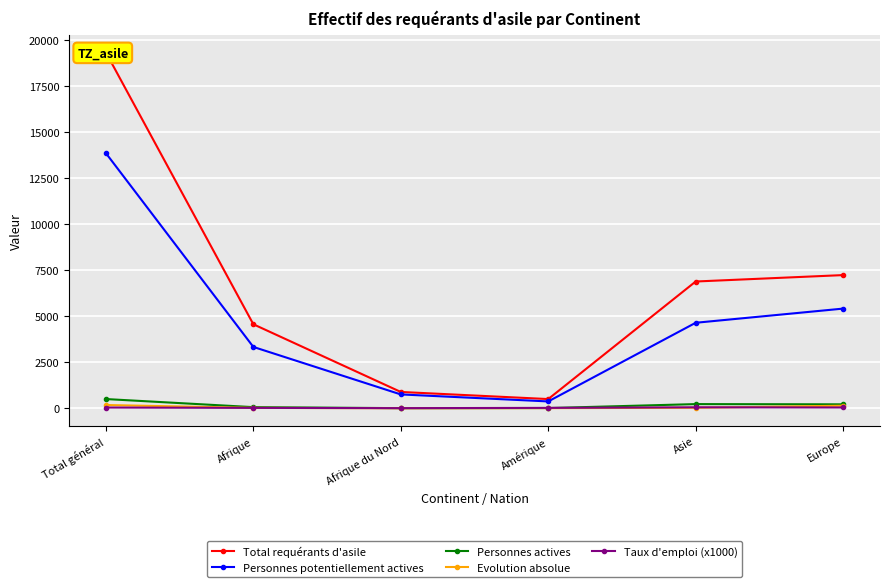

True or false: Personnes potentiellement actives has a value of 4634 at Asie.

True